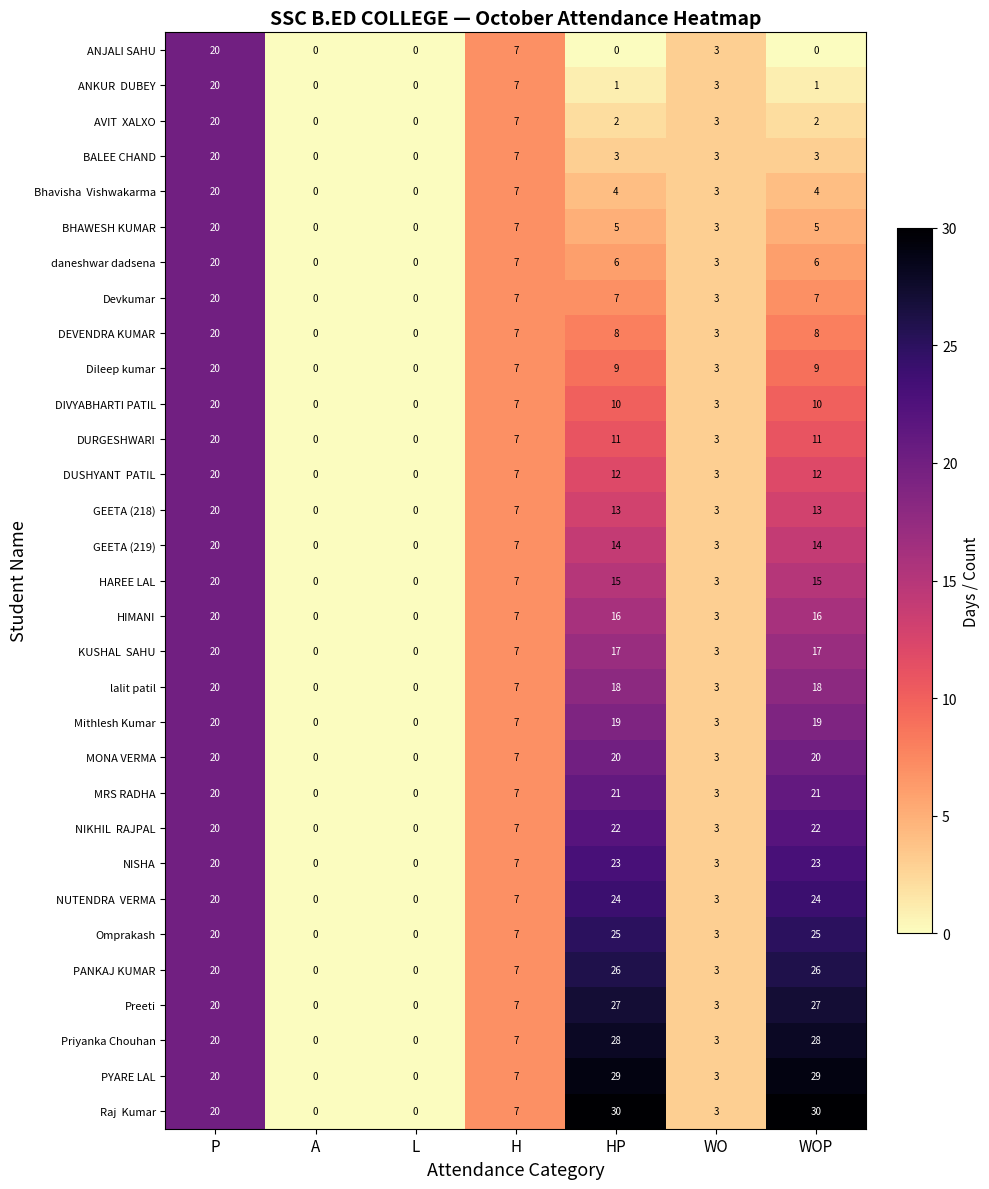

What is the highest value of the HIMANI series?

20